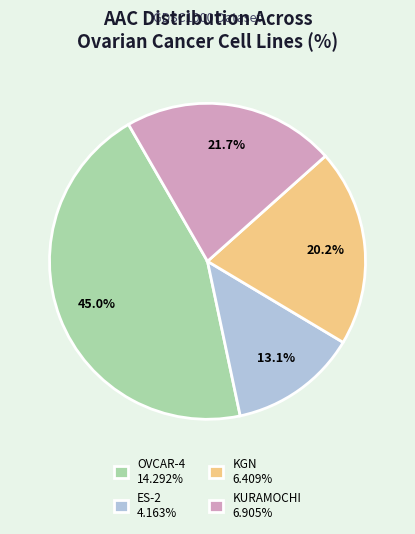

Is OVCAR-4 the majority of the pie?

No